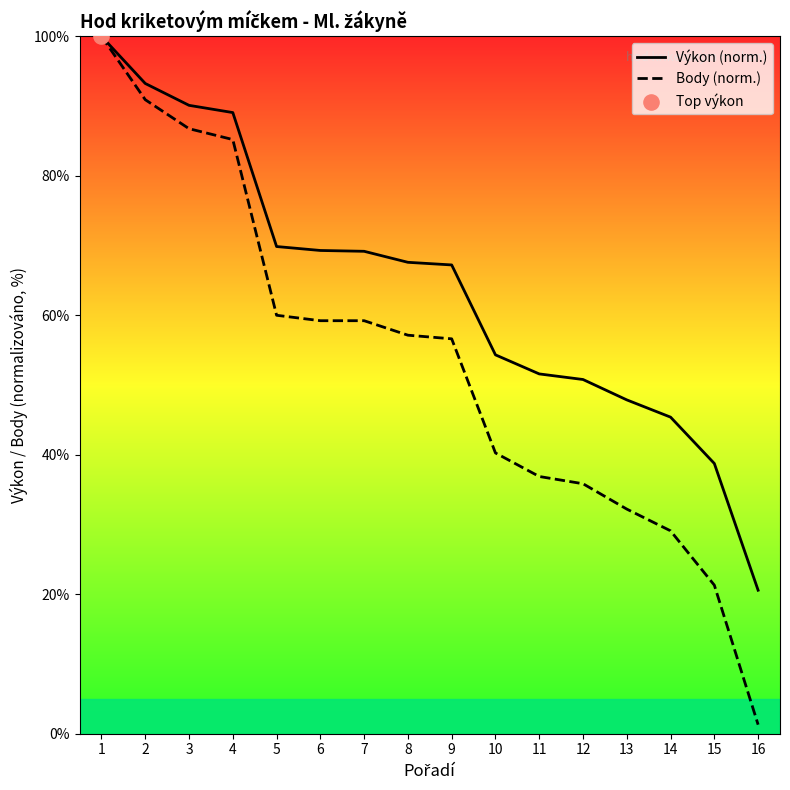

Which series has the largest total across all categories?

Výkon (norm.)